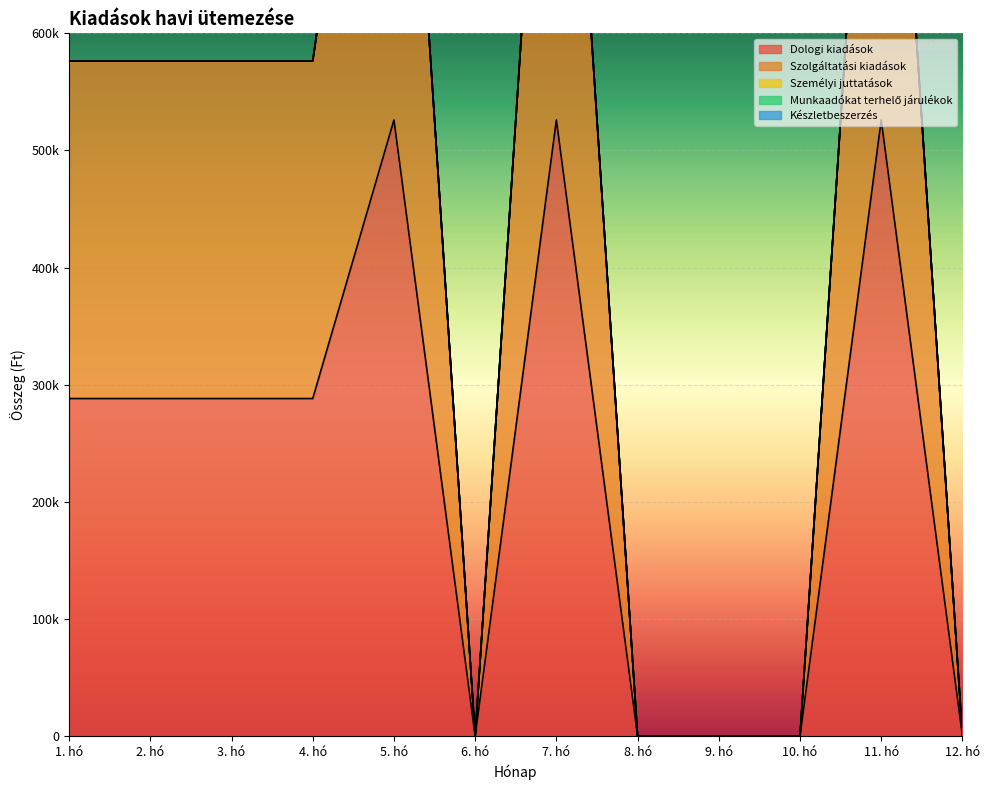

True or false: Személyi juttatások and Dologi kiadások cross at least once.

False